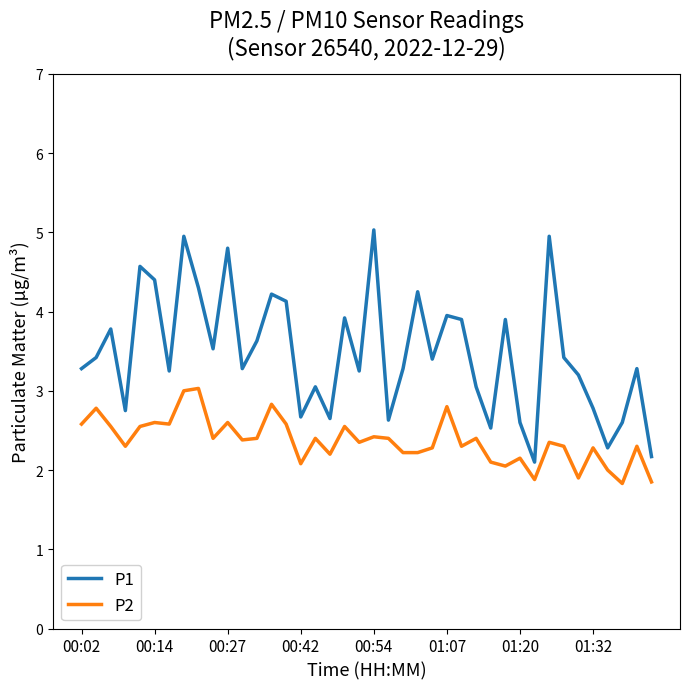

How many lines are shown in the chart?

2